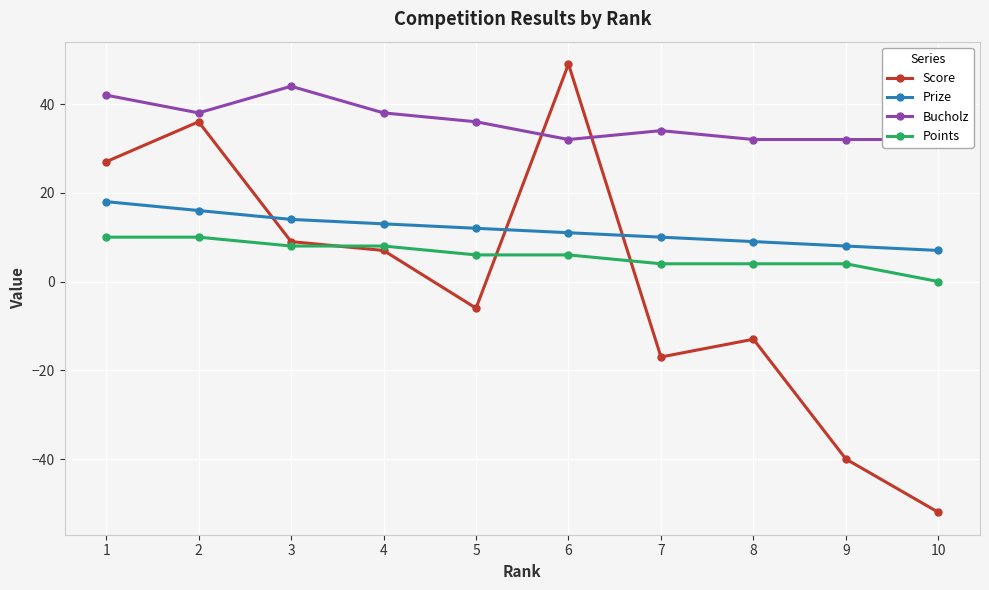

Count the number of data series in this chart.

4